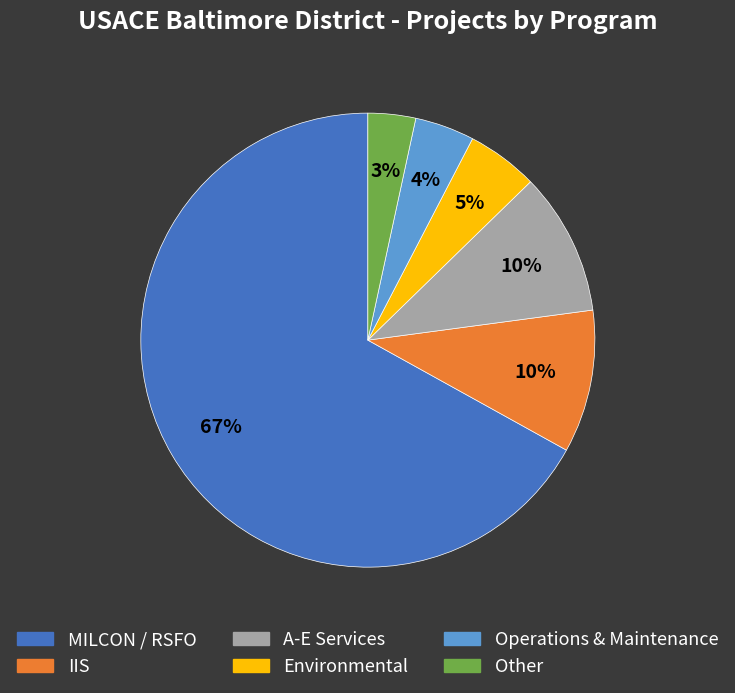

Which category has the smallest portion of the pie?

Other